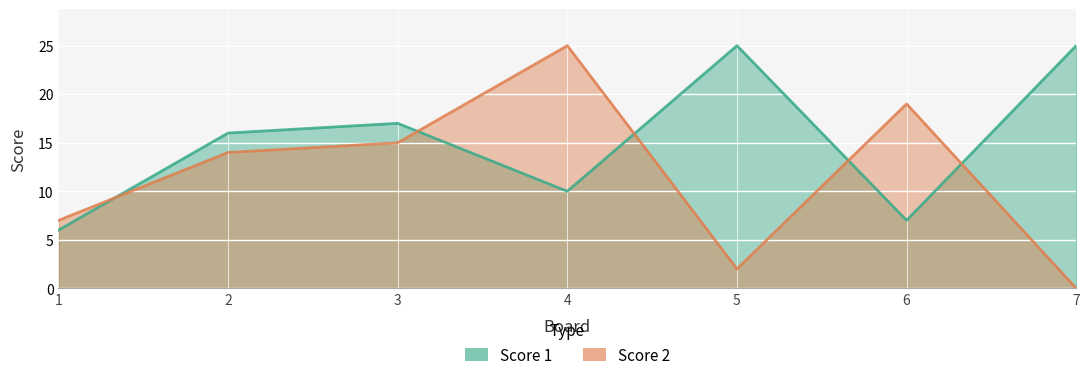

Which category has the lowest value in the Score 2 series?

7